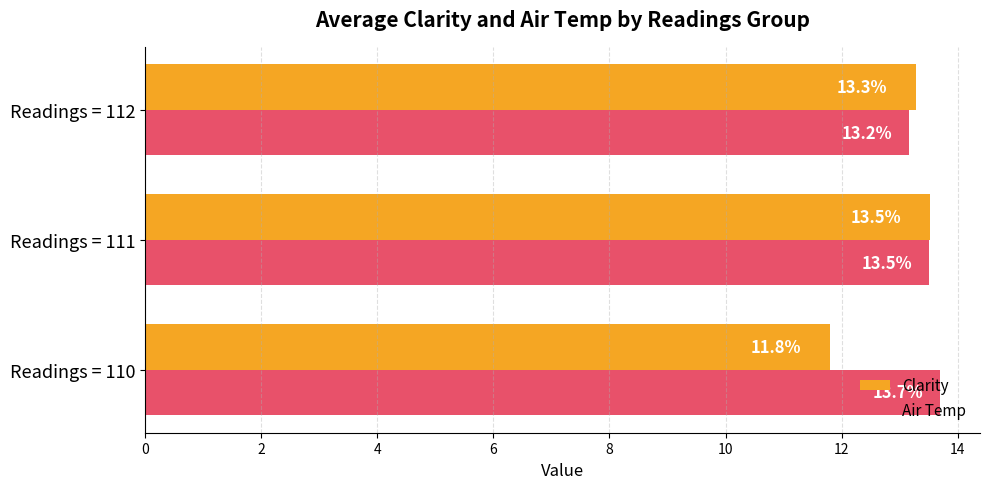

What is the difference between the Air Temp values at Readings = 111 and Readings = 112?

0.3